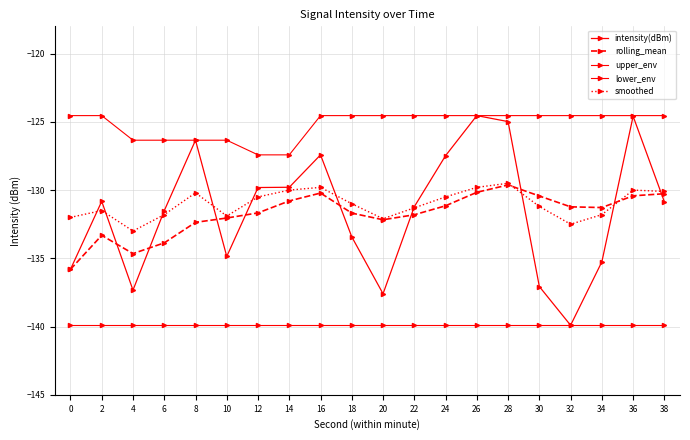

How many lines are shown in the chart?

5